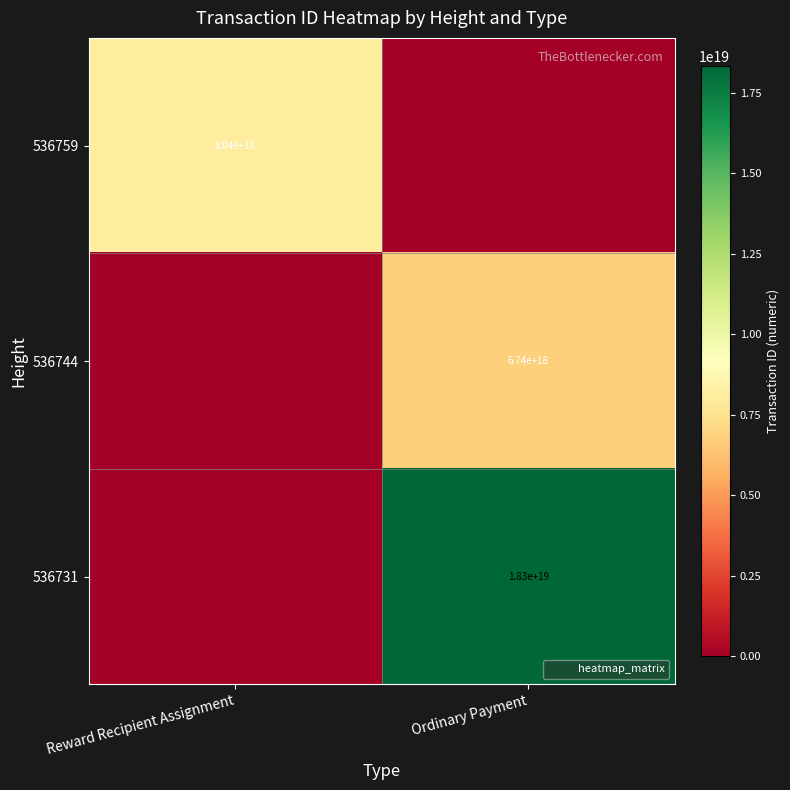

What is the sum of the 536744 values at Reward Recipient Assignment and Ordinary Payment?

6737705529475633152